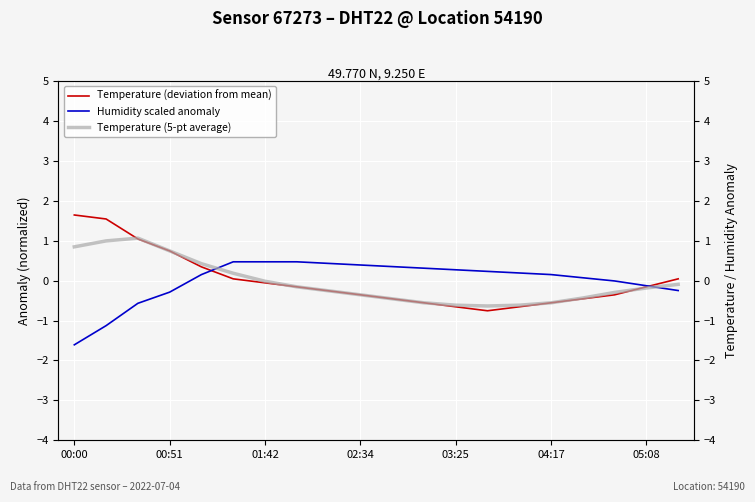

Reading left to right, list all the values displayed in this chart.

Temperature (deviation from mean): 1.6	1.5	1.0	0.7	0.3	0.0	-0.1	-0.2	-0.3	-0.4	-0.5	-0.6	-0.7	-0.8	-0.7	-0.6	-0.5	-0.4	-0.2	0.0
Humidity scaled anomaly: -1.6	-1.1	-0.6	-0.3	0.2	0.5	0.5	0.5	0.4	0.4	0.4	0.3	0.3	0.2	0.2	0.2	0.1	-0.0	-0.1	-0.2
Temperature (5-pt average): 0.8	1.0	1.1	0.7	0.4	0.2	-0.0	-0.2	-0.3	-0.4	-0.5	-0.6	-0.6	-0.6	-0.6	-0.6	-0.4	-0.3	-0.2	-0.1